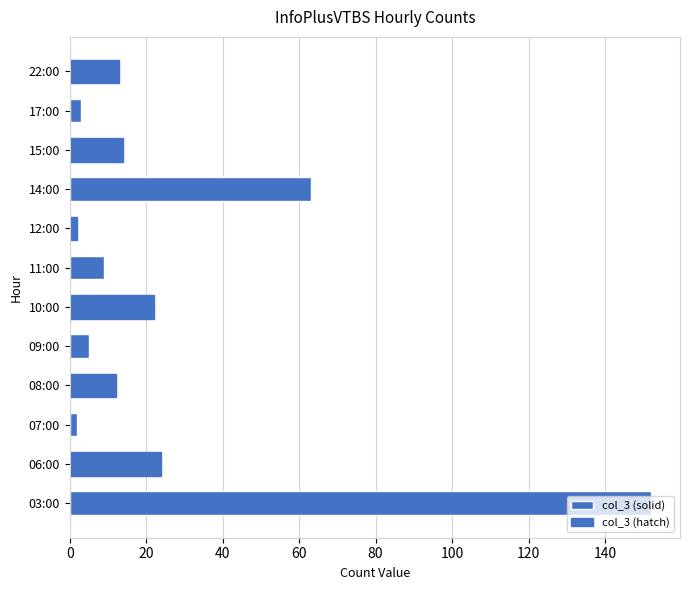

Count the number of data series in this chart.

1